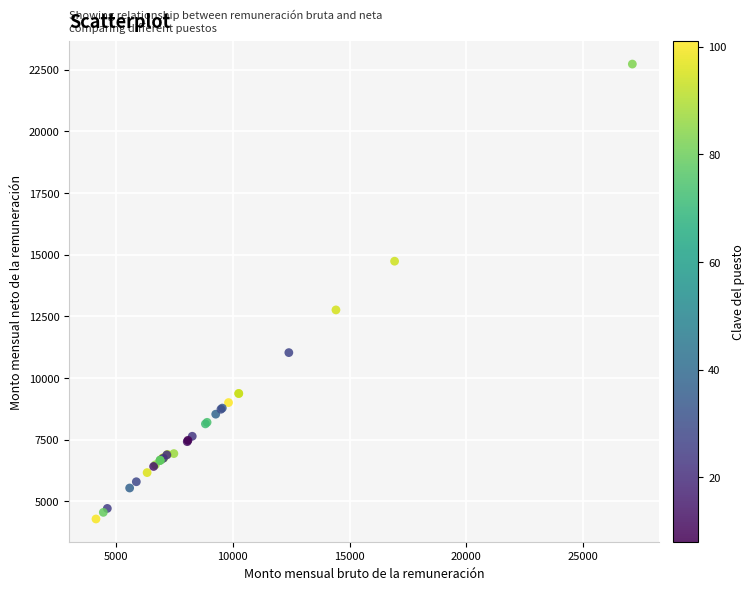

What Y value in the scatter plot is closest to 13504?

12759